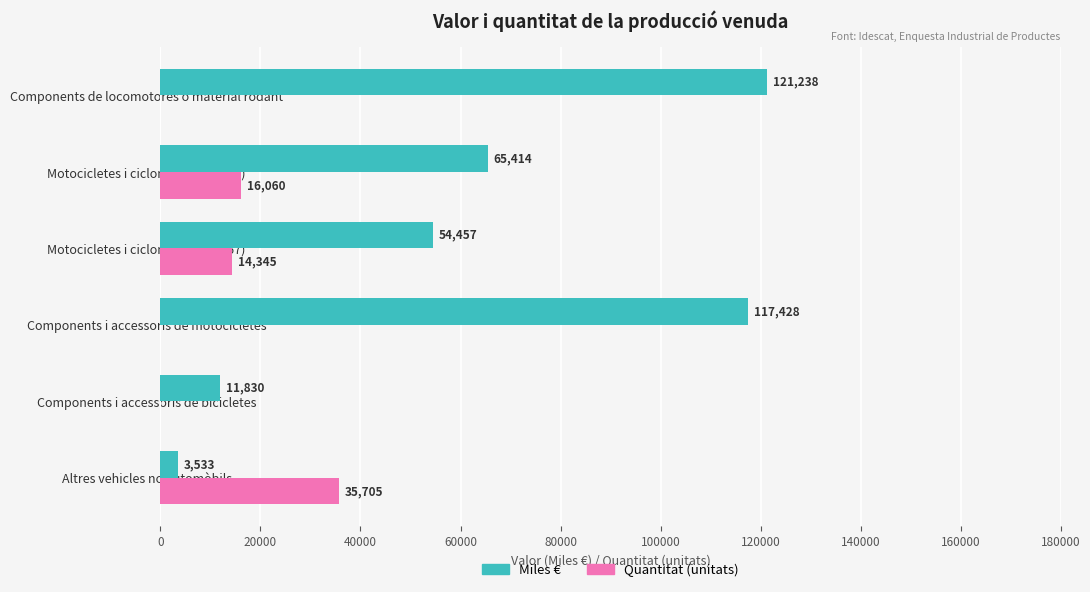

Which series changed the most between Altres vehicles no automòbils and Components i accessoris de motocicletes?

Miles €